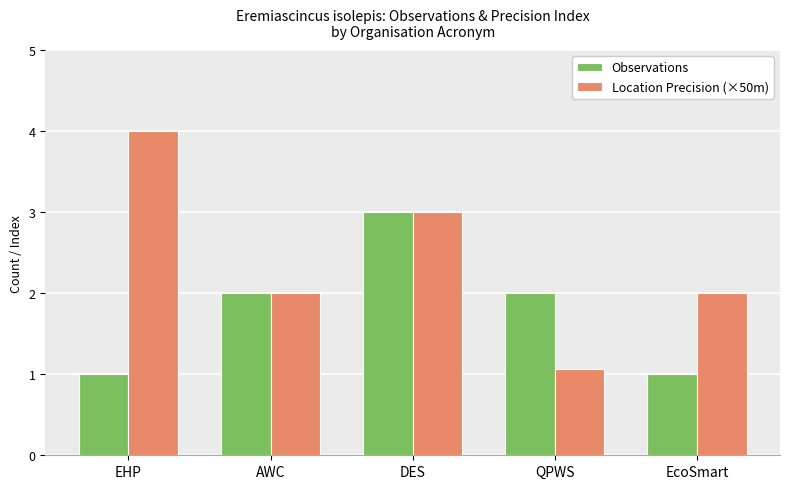

What is the spread (max minus min) of values at EHP?

3.0